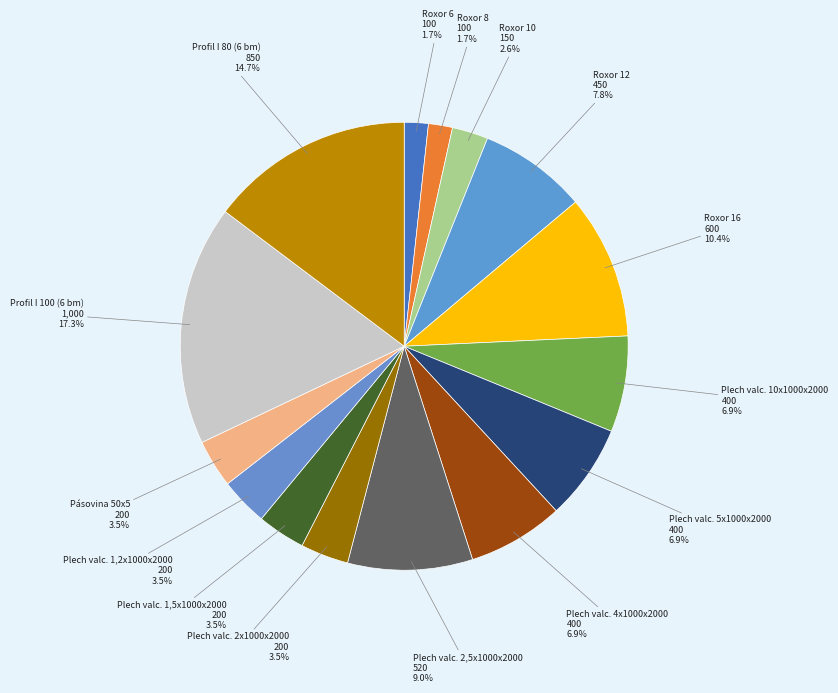

Which category has the biggest portion of the pie?

Profil I 100 (6 bm)